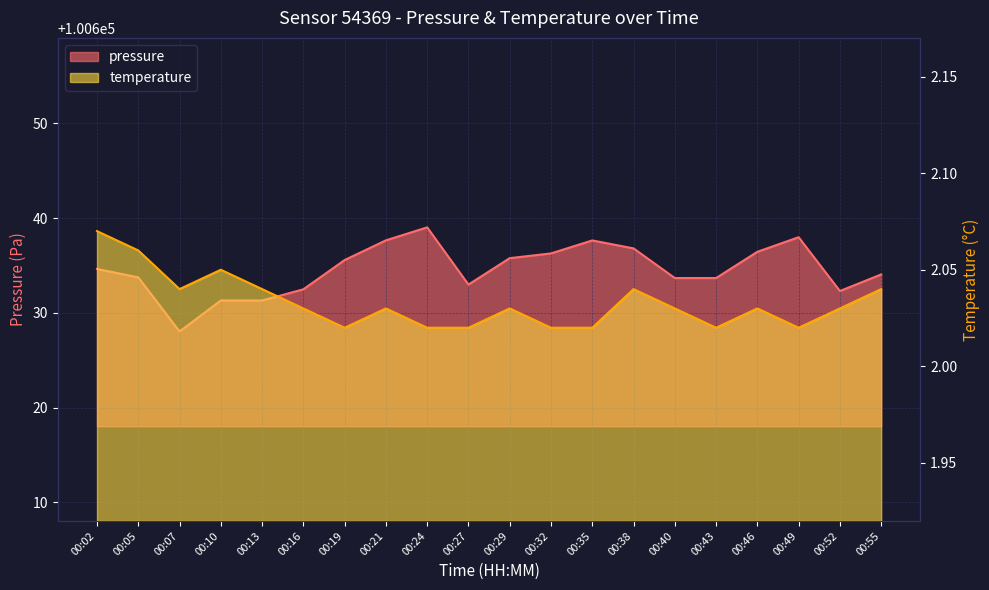

What is the approximate value of temperature at 00:32?

2.0